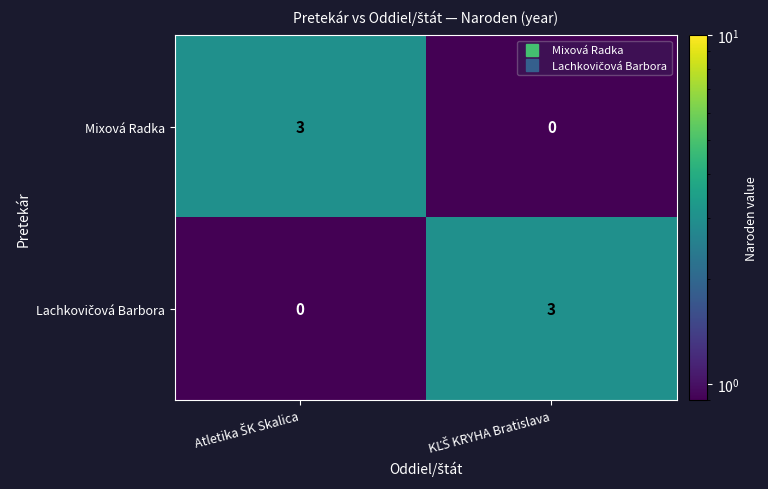

What is the sum of all Mixová Radka values?

3